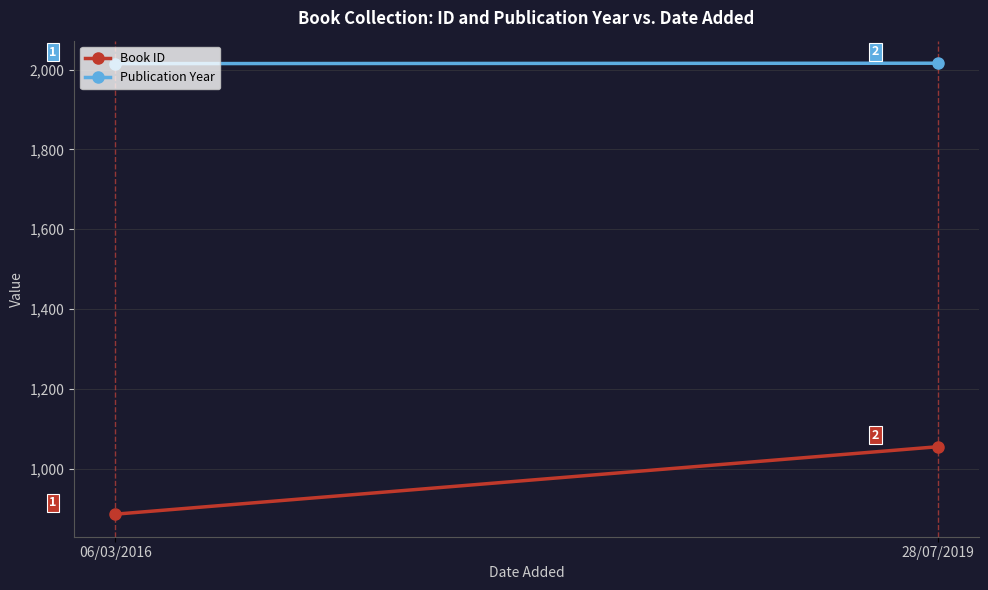

What is the difference between the Book ID values at 06/03/2016 and 28/07/2019?

169